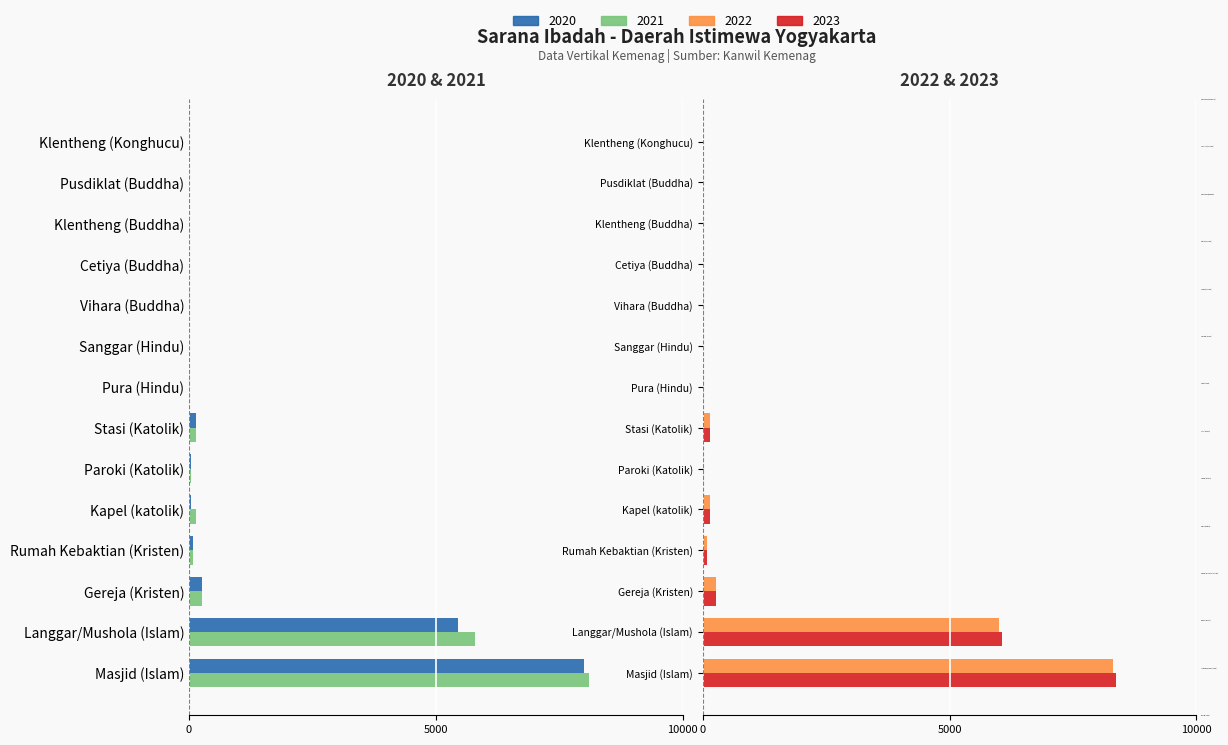

The value of 2020 at Klentheng (Buddha) is -1. True or false?

True